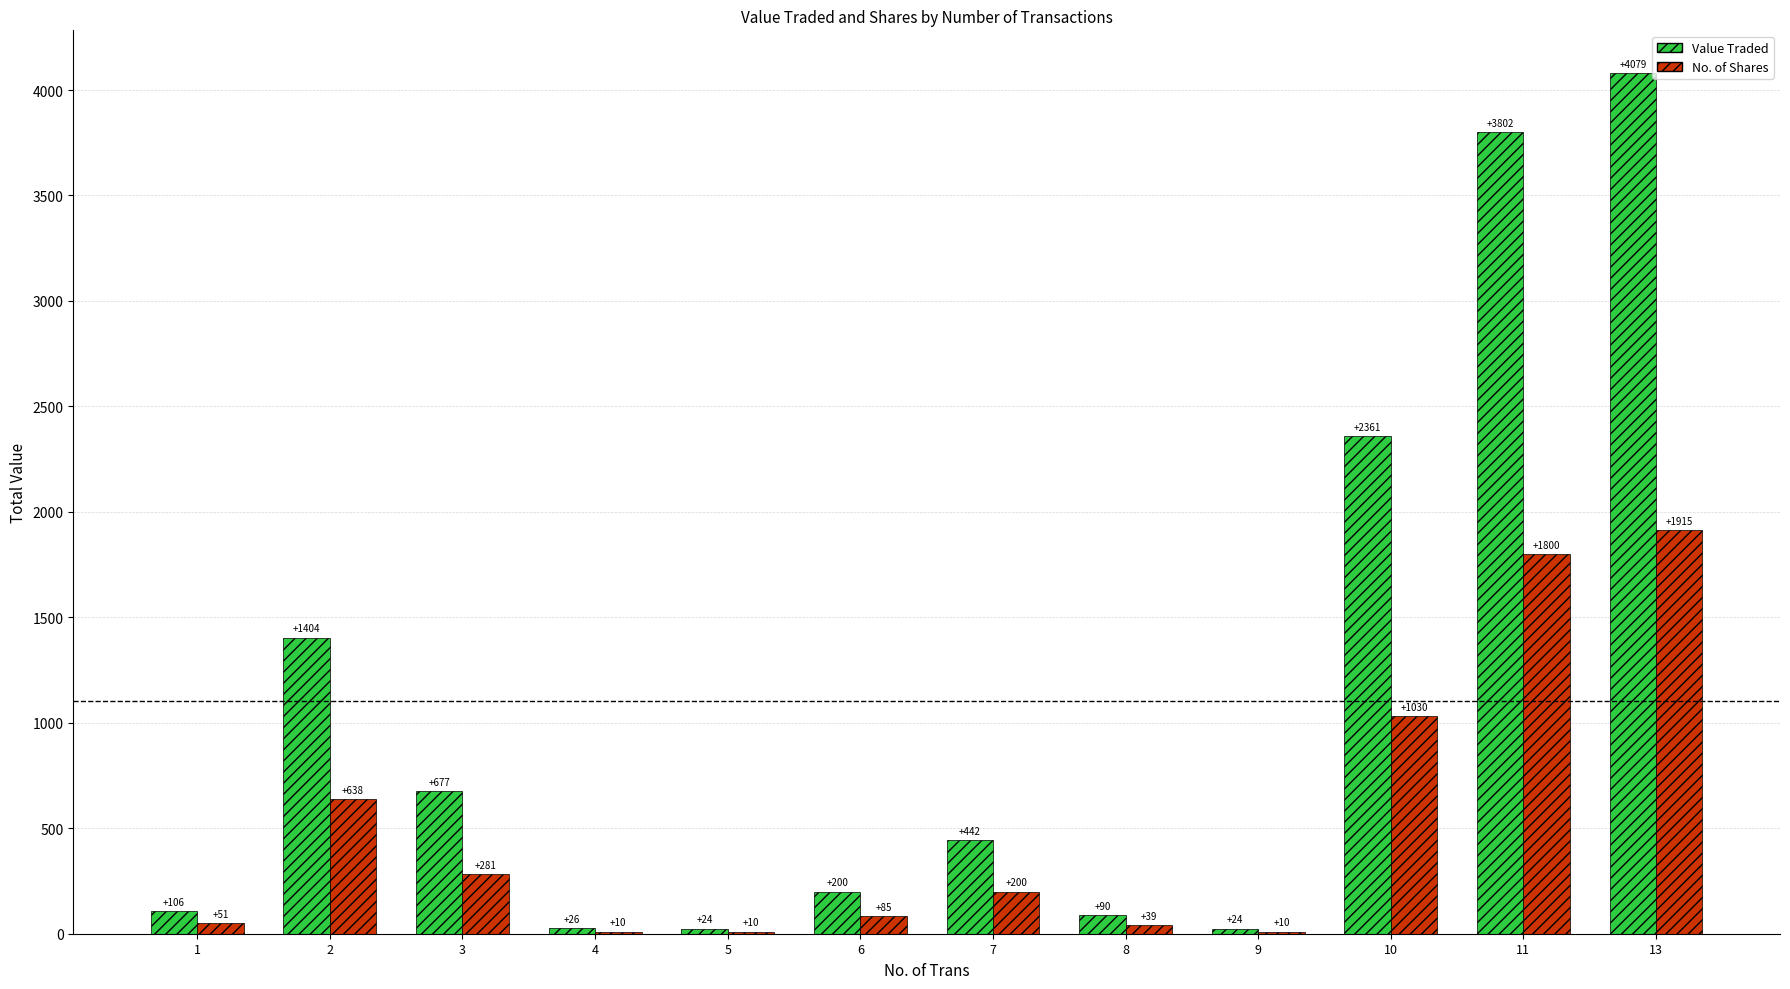

The value of No. of Shares at 6 is 85. True or false?

True